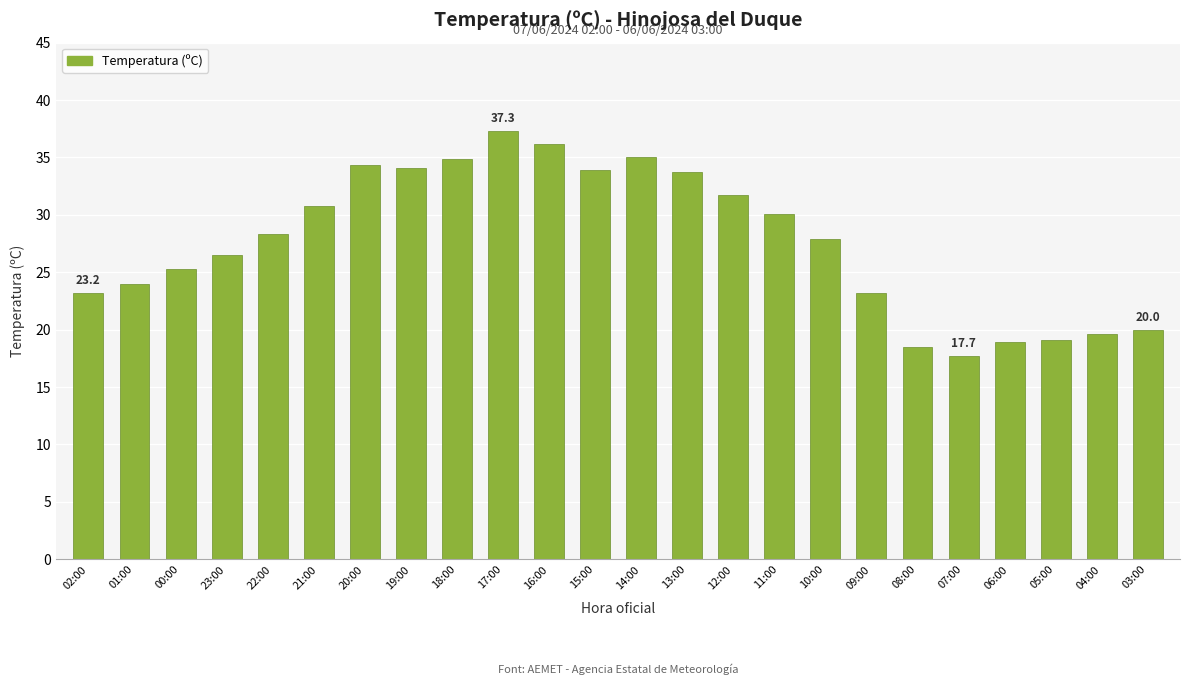

What is the label of the 17th bar from the right?

19:00